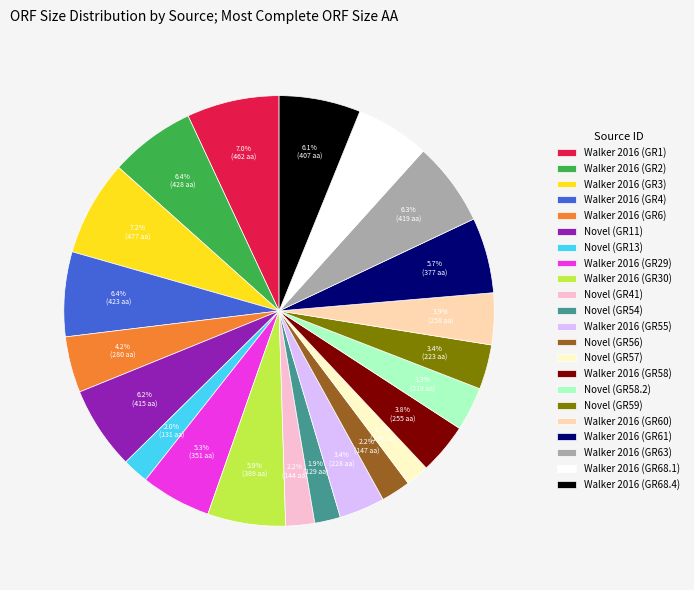

How many segments does this pie chart have?

22